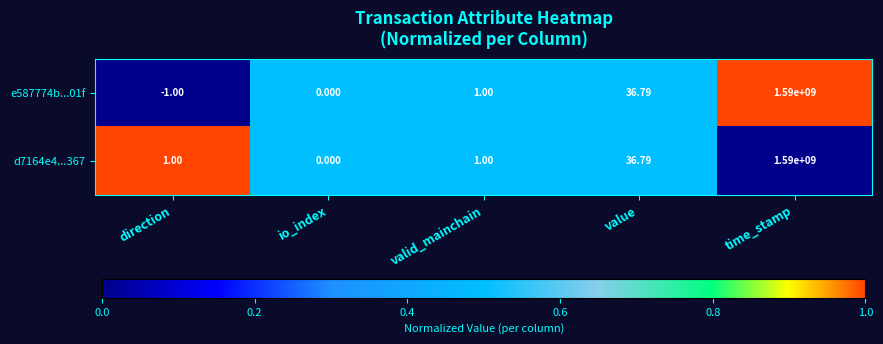

What is the total value across all series at io_index?

0.0